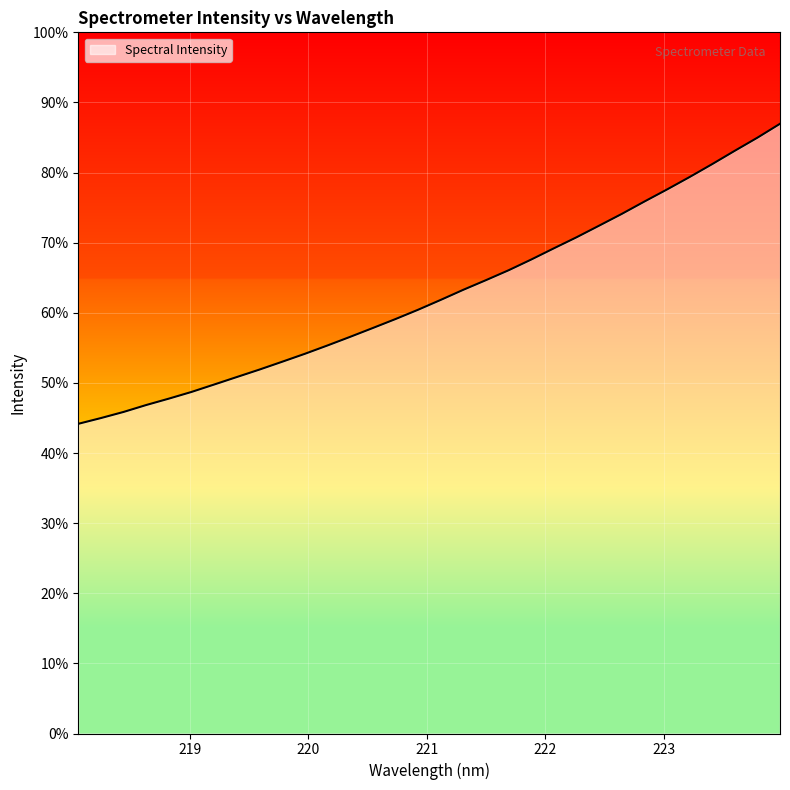

At which label does the data first exceed 2184?

221.1174